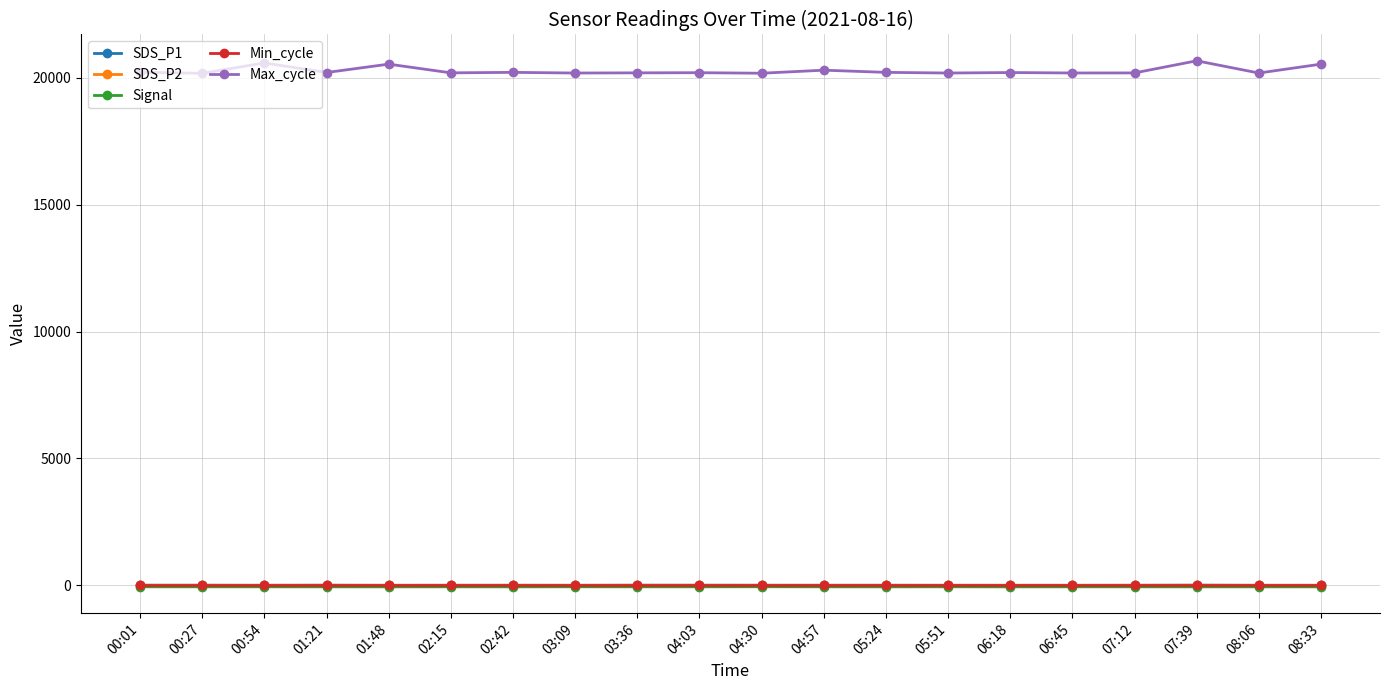

Which series has the largest total across all categories?

Max_cycle